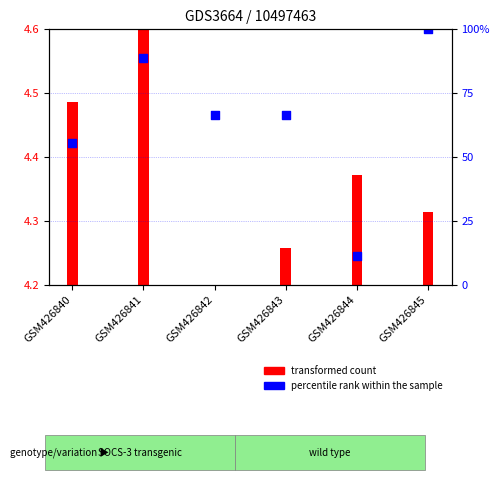

What are all the series names shown in the legend?

transformed count, percentile rank within the sample